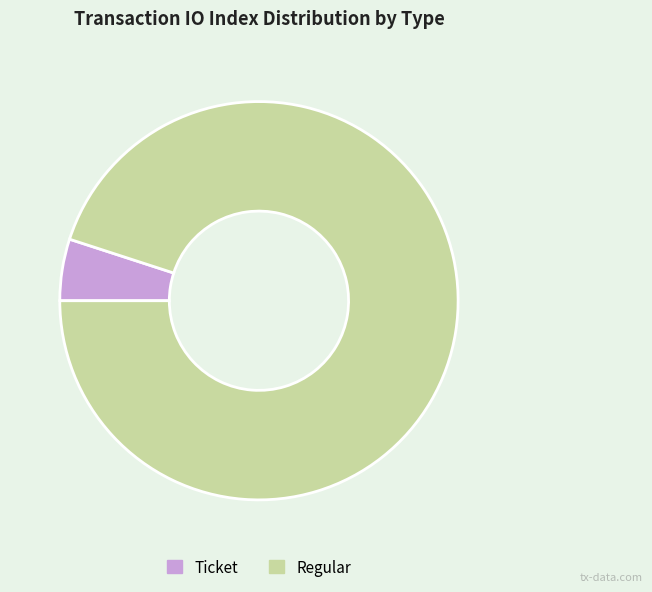

Which category has the smallest portion of the pie?

Ticket